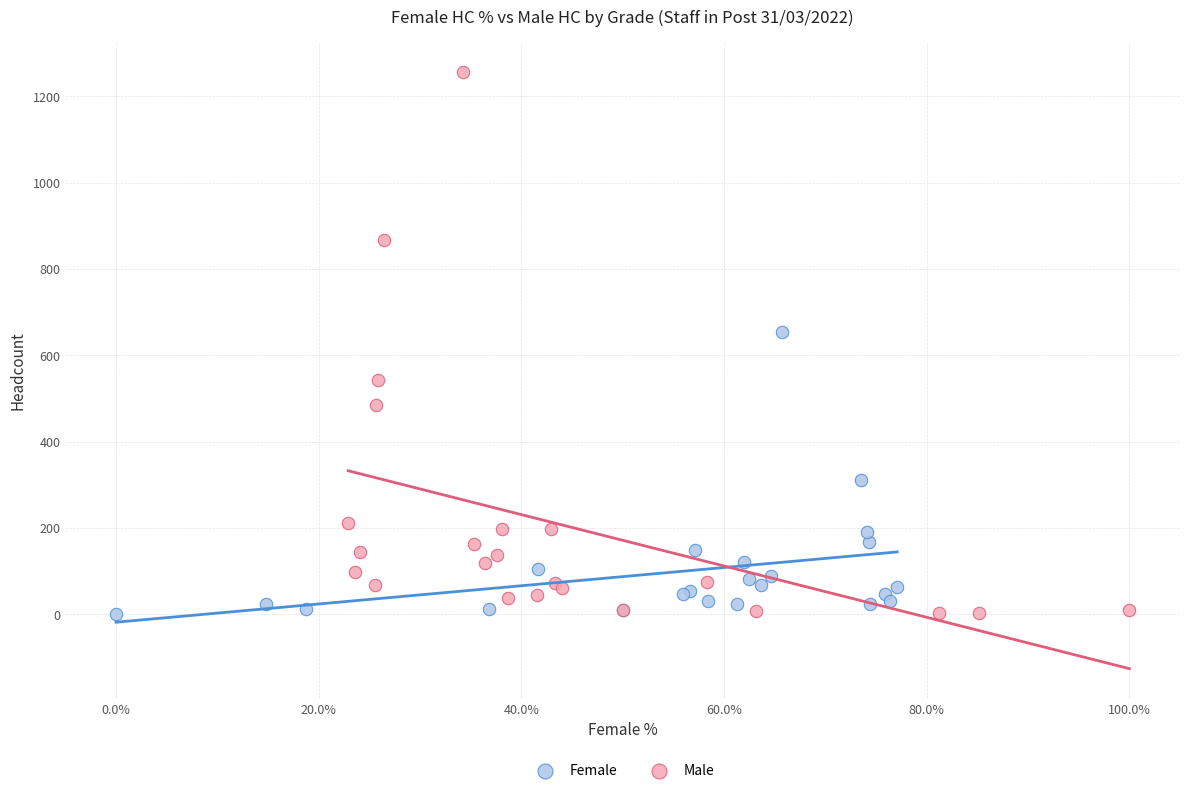

Which series reaches the maximum Y coordinate?

Male